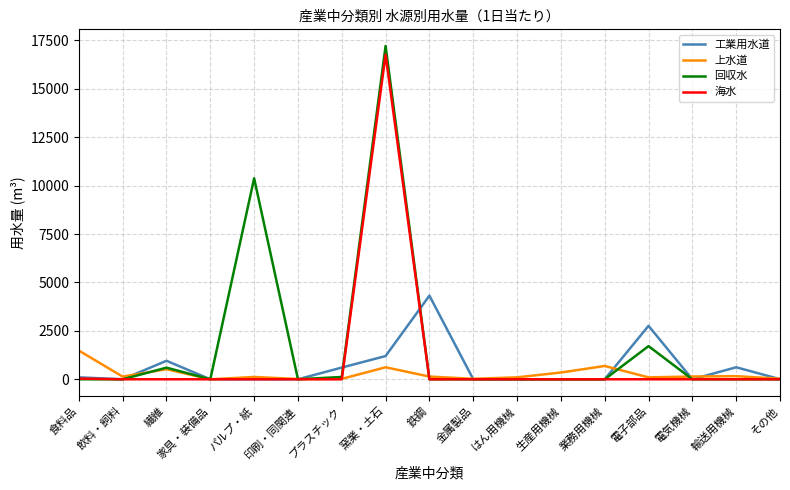

At how many categories does at least one series exceed 3011?

3